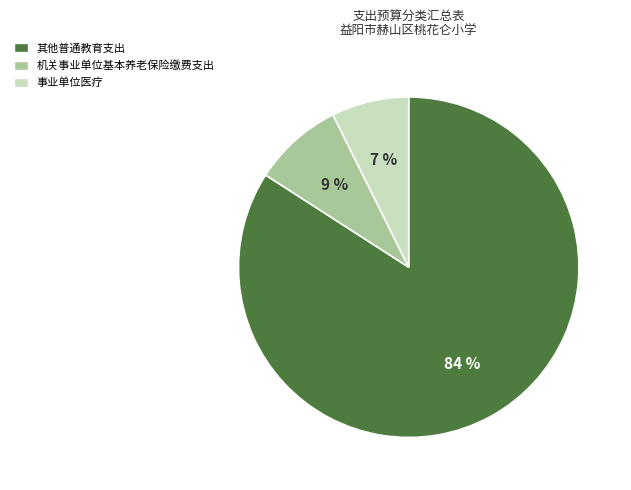

Is there a majority slice in this chart?

Yes